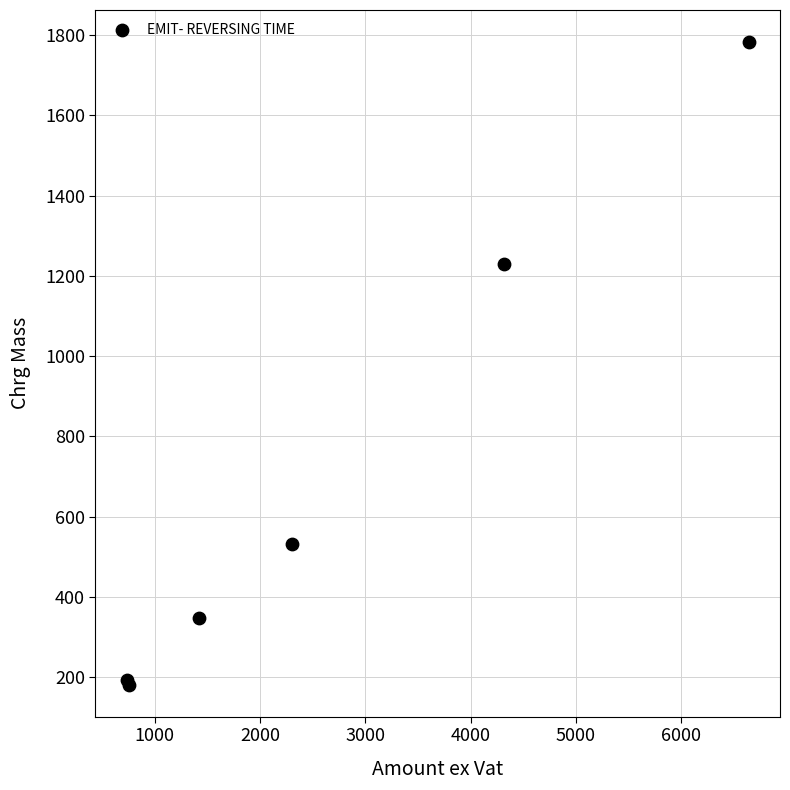

What Y value in the scatter plot is closest to 982?

1229